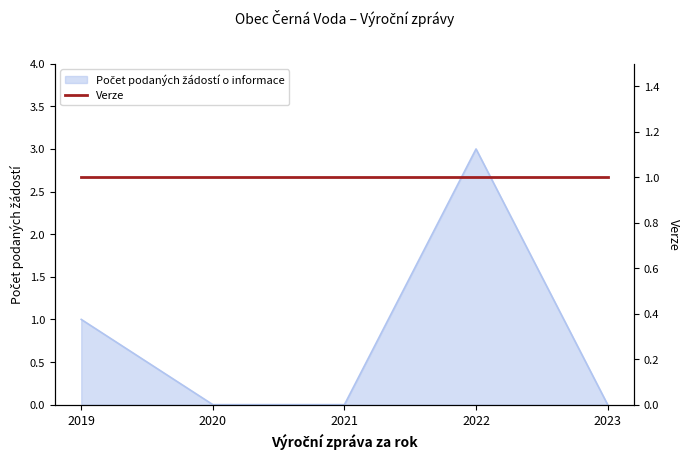

What is the change in value from 2022 to 2023?

-3